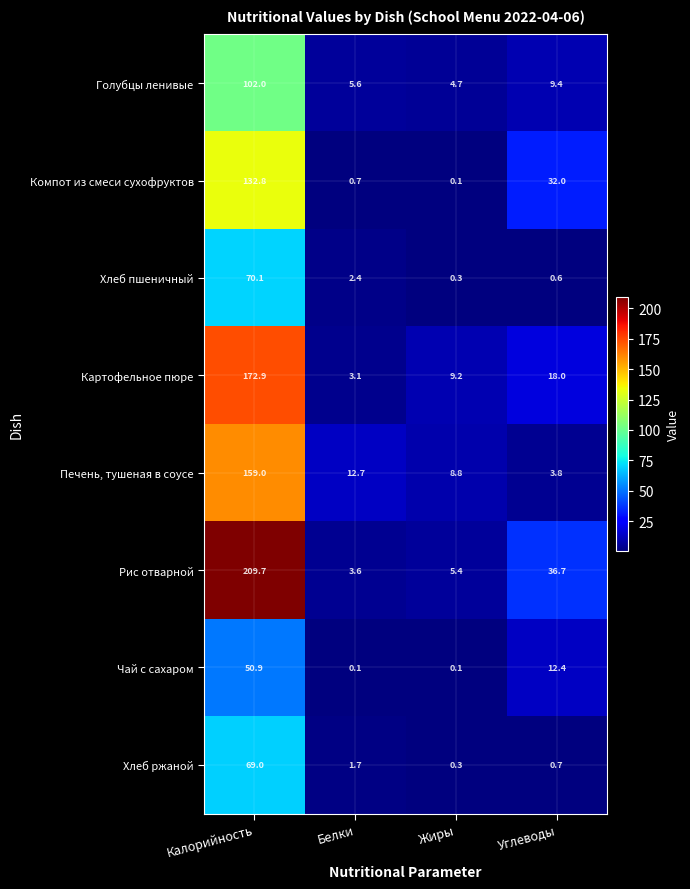

What is the difference between the Рис отварной values at Жиры and Углеводы?

31.3